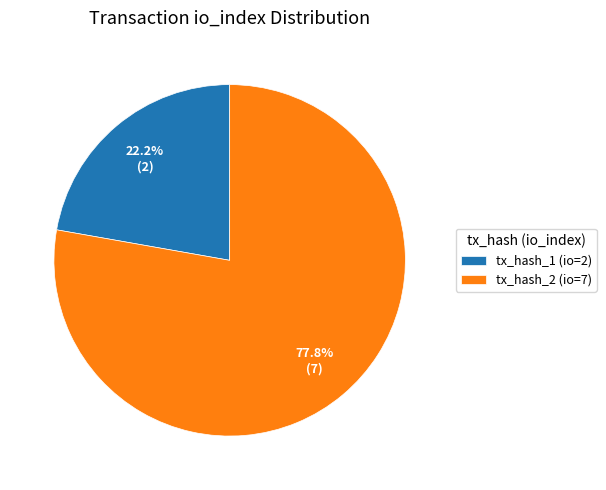

Does tx_hash_2 (io=7) represent more than half of the total?

Yes